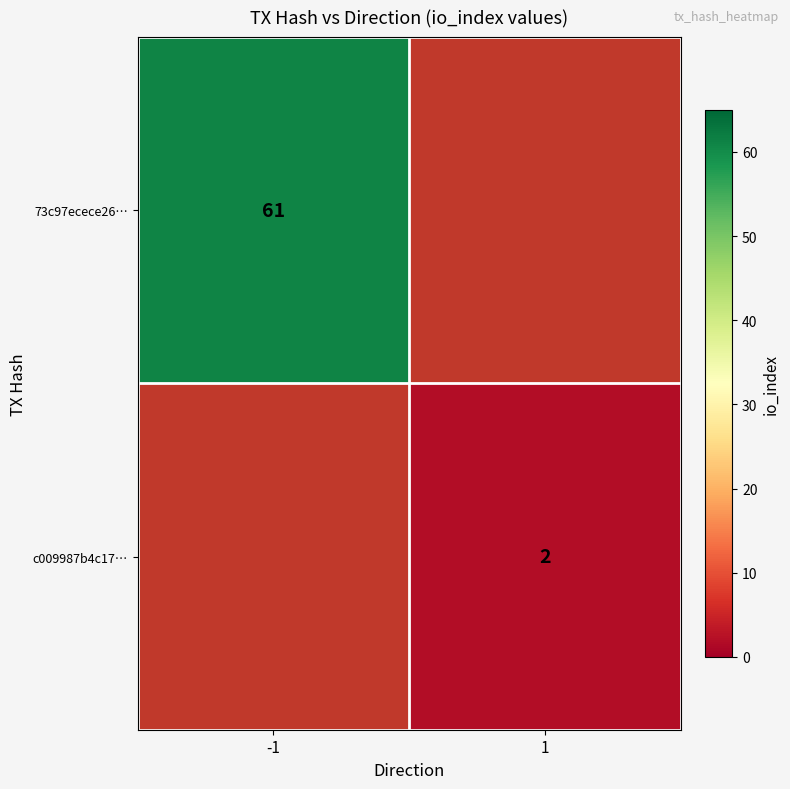

True or false: c009987b4c17… has a value of 1 at 1.

False